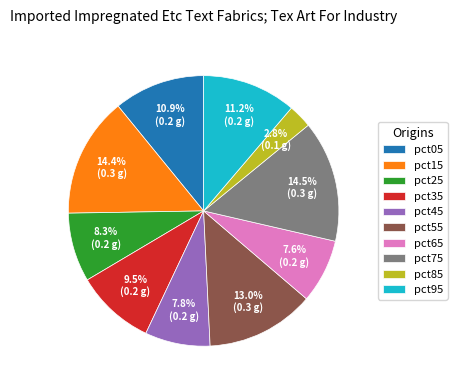

To the nearest percent, what percentage of the pie is pct15?

14%